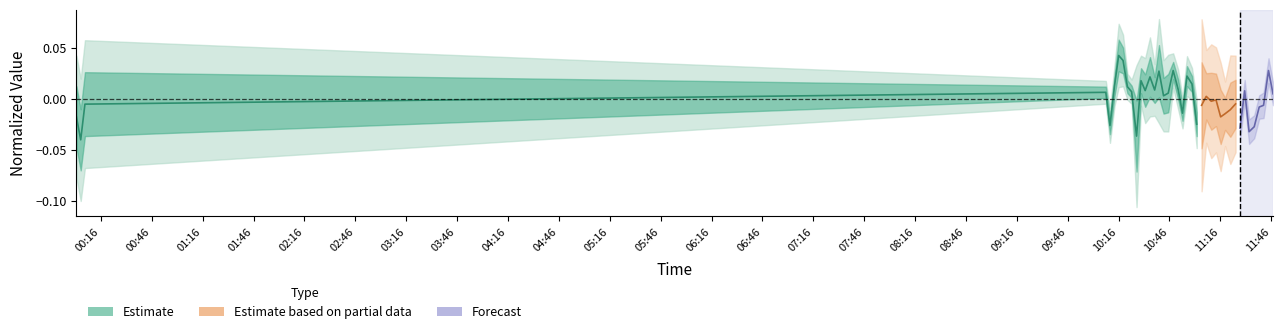

How many values are below 0?

7